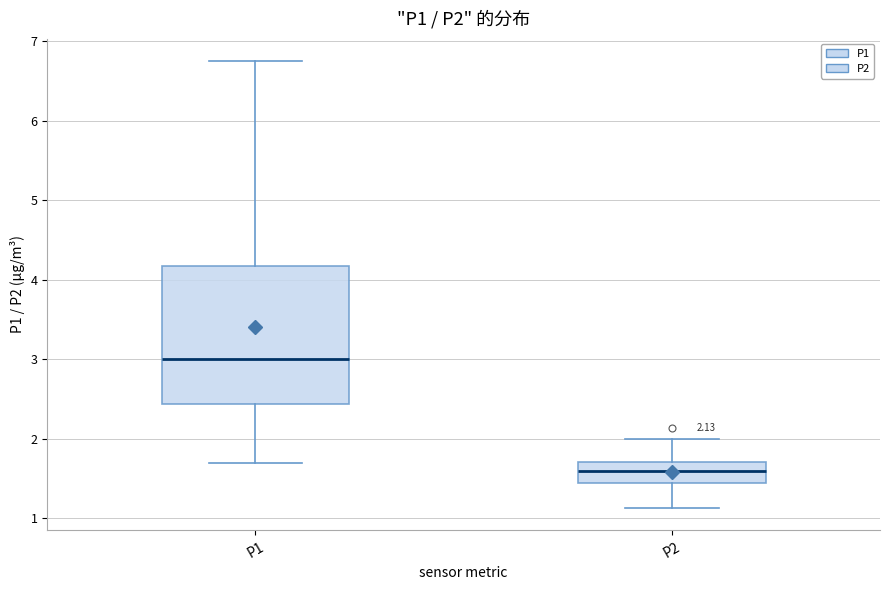

Comparing the boxes themselves (not the whiskers), which one is the tallest?

P1